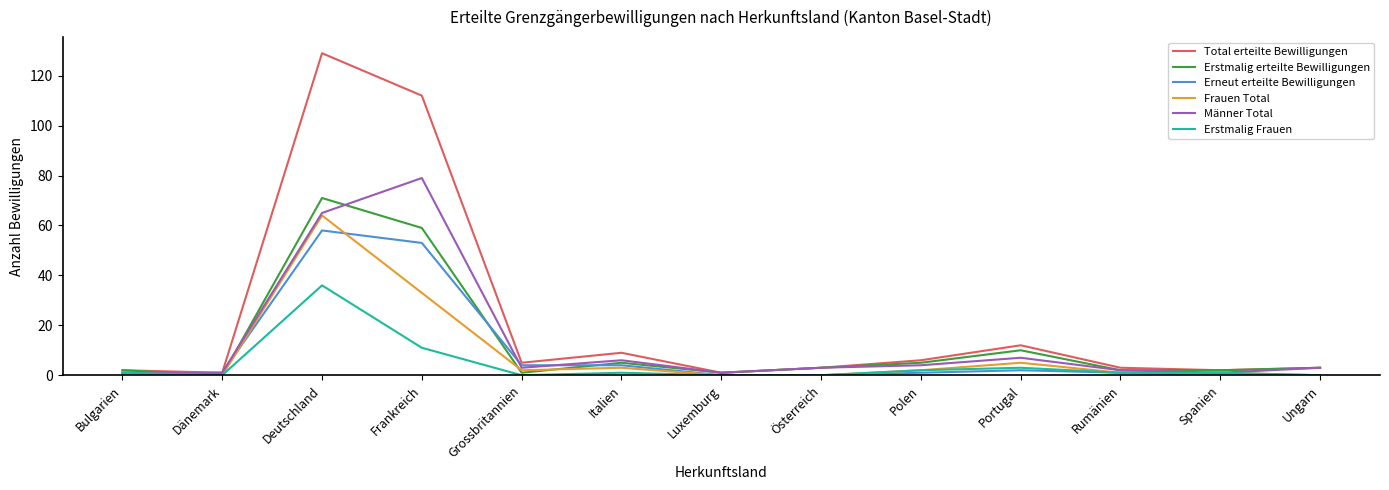

Reading left to right, extract all data points from this chart.

Total erteilte Bewilligungen: Bulgarien=2	Dänemark=1	Deutschland=129	Frankreich=112	Grossbritannien=5	Italien=9	Luxemburg=1	Österreich=3	Polen=6	Portugal=12	Rumänien=3	Spanien=2	Ungarn=3
Erstmalig erteilte Bewilligungen: Bulgarien=2	Dänemark=0	Deutschland=71	Frankreich=59	Grossbritannien=1	Italien=5	Luxemburg=1	Österreich=3	Polen=5	Portugal=10	Rumänien=2	Spanien=2	Ungarn=3
Erneut erteilte Bewilligungen: Bulgarien=0	Dänemark=1	Deutschland=58	Frankreich=53	Grossbritannien=4	Italien=4	Luxemburg=0	Österreich=0	Polen=1	Portugal=2	Rumänien=1	Spanien=0	Ungarn=0
Frauen Total: Bulgarien=1	Dänemark=0	Deutschland=64	Frankreich=33	Grossbritannien=2	Italien=3	Luxemburg=0	Österreich=0	Polen=2	Portugal=5	Rumänien=1	Spanien=1	Ungarn=0
Männer Total: Bulgarien=1	Dänemark=1	Deutschland=65	Frankreich=79	Grossbritannien=3	Italien=6	Luxemburg=1	Österreich=3	Polen=4	Portugal=7	Rumänien=2	Spanien=1	Ungarn=3
Erstmalig Frauen: Bulgarien=1	Dänemark=0	Deutschland=36	Frankreich=11	Grossbritannien=0	Italien=1	Luxemburg=0	Österreich=0	Polen=2	Portugal=3	Rumänien=1	Spanien=1	Ungarn=0